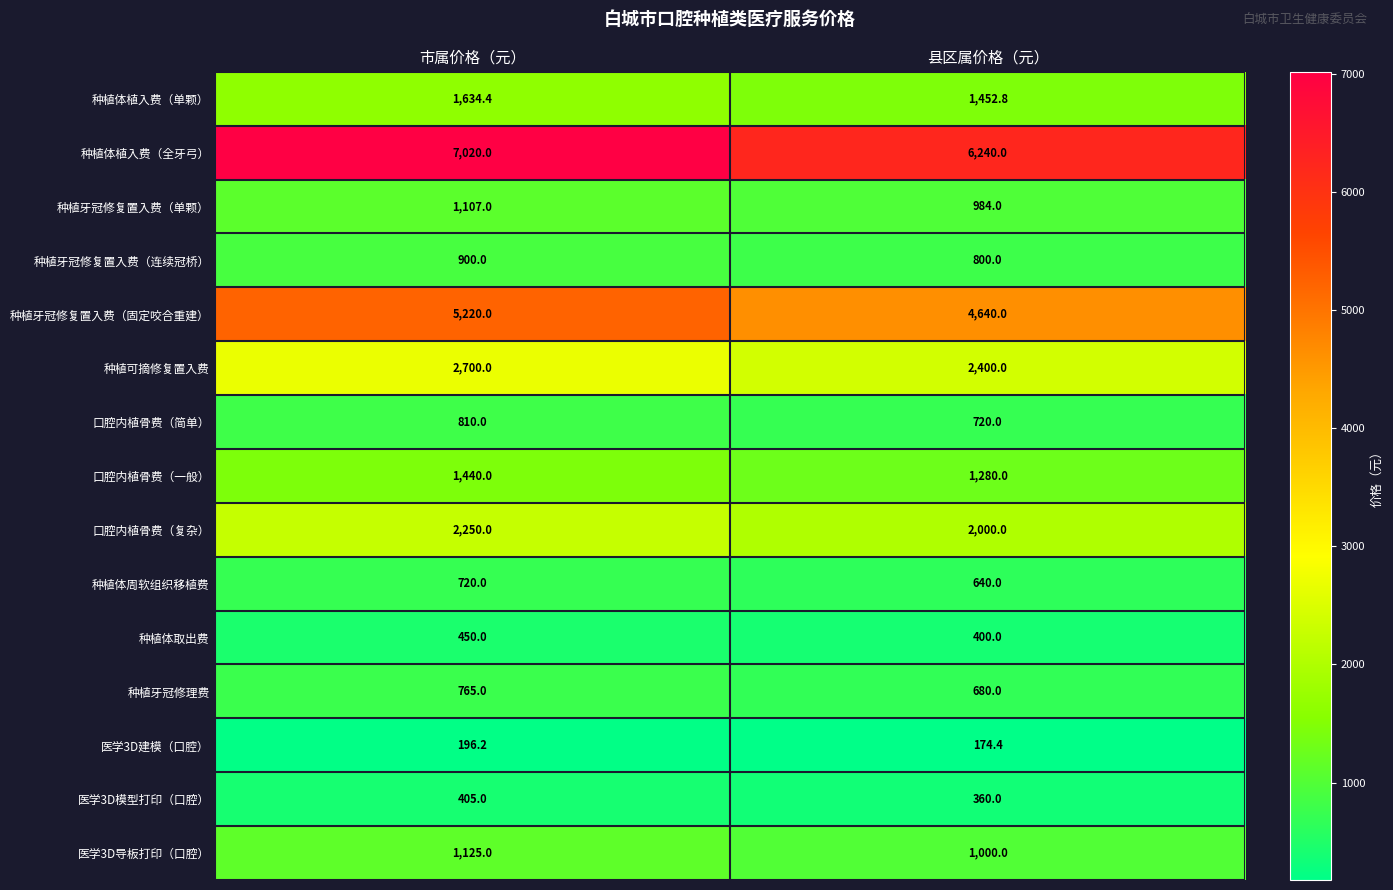

Which category has the highest value across all series?

市属价格（元）